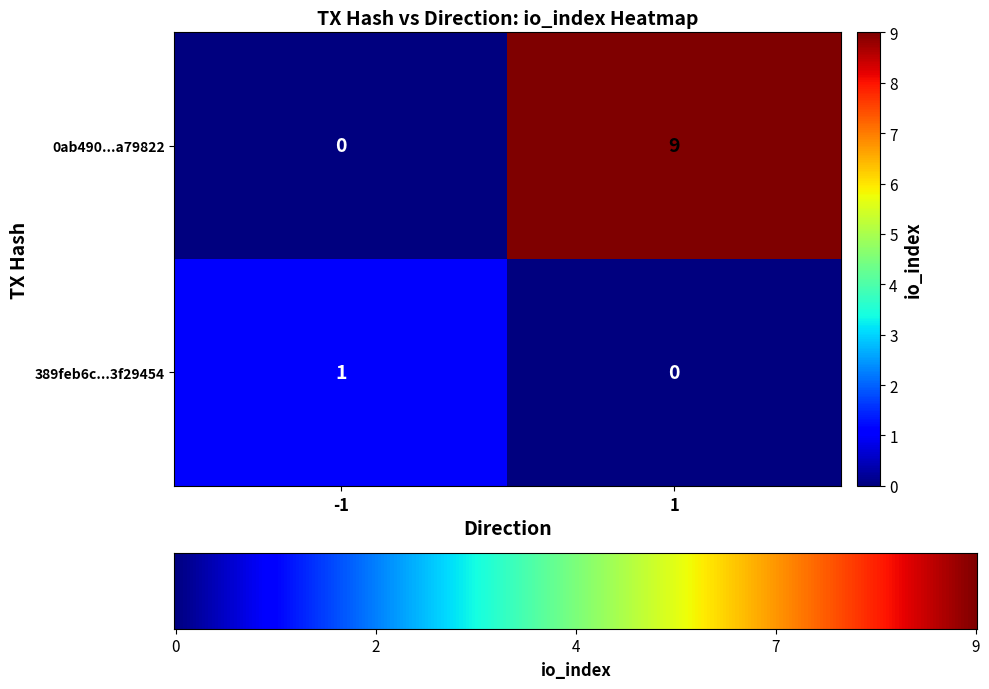

What is the difference between the 0ab490...a79822 values at 1 and -1?

9